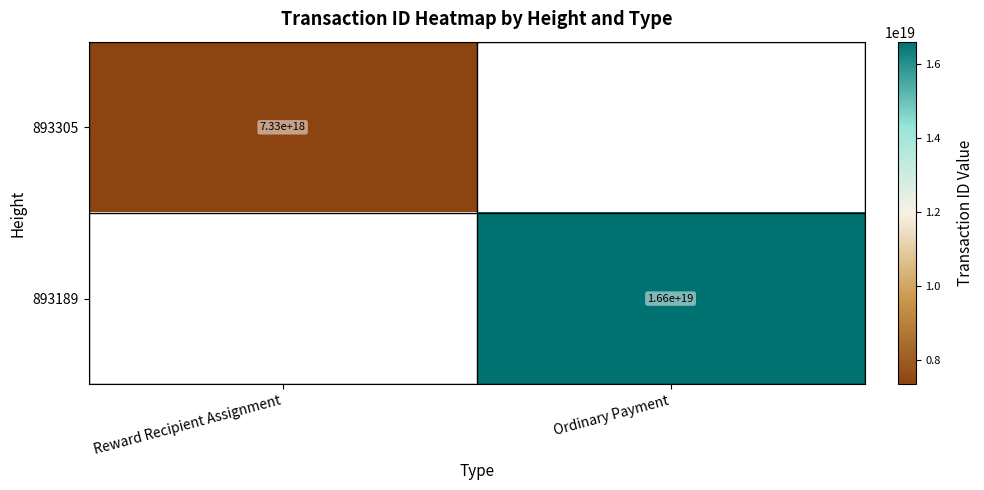

Is the value of 893305 at Reward Recipient Assignment greater than the value of 893189 at Ordinary Payment?

No